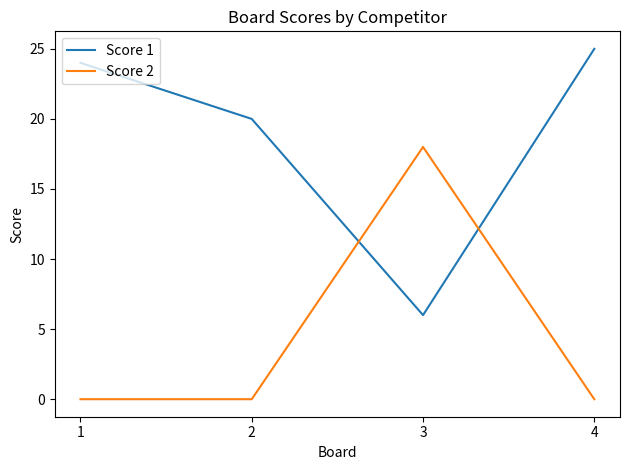

How many lines are shown in the chart?

2